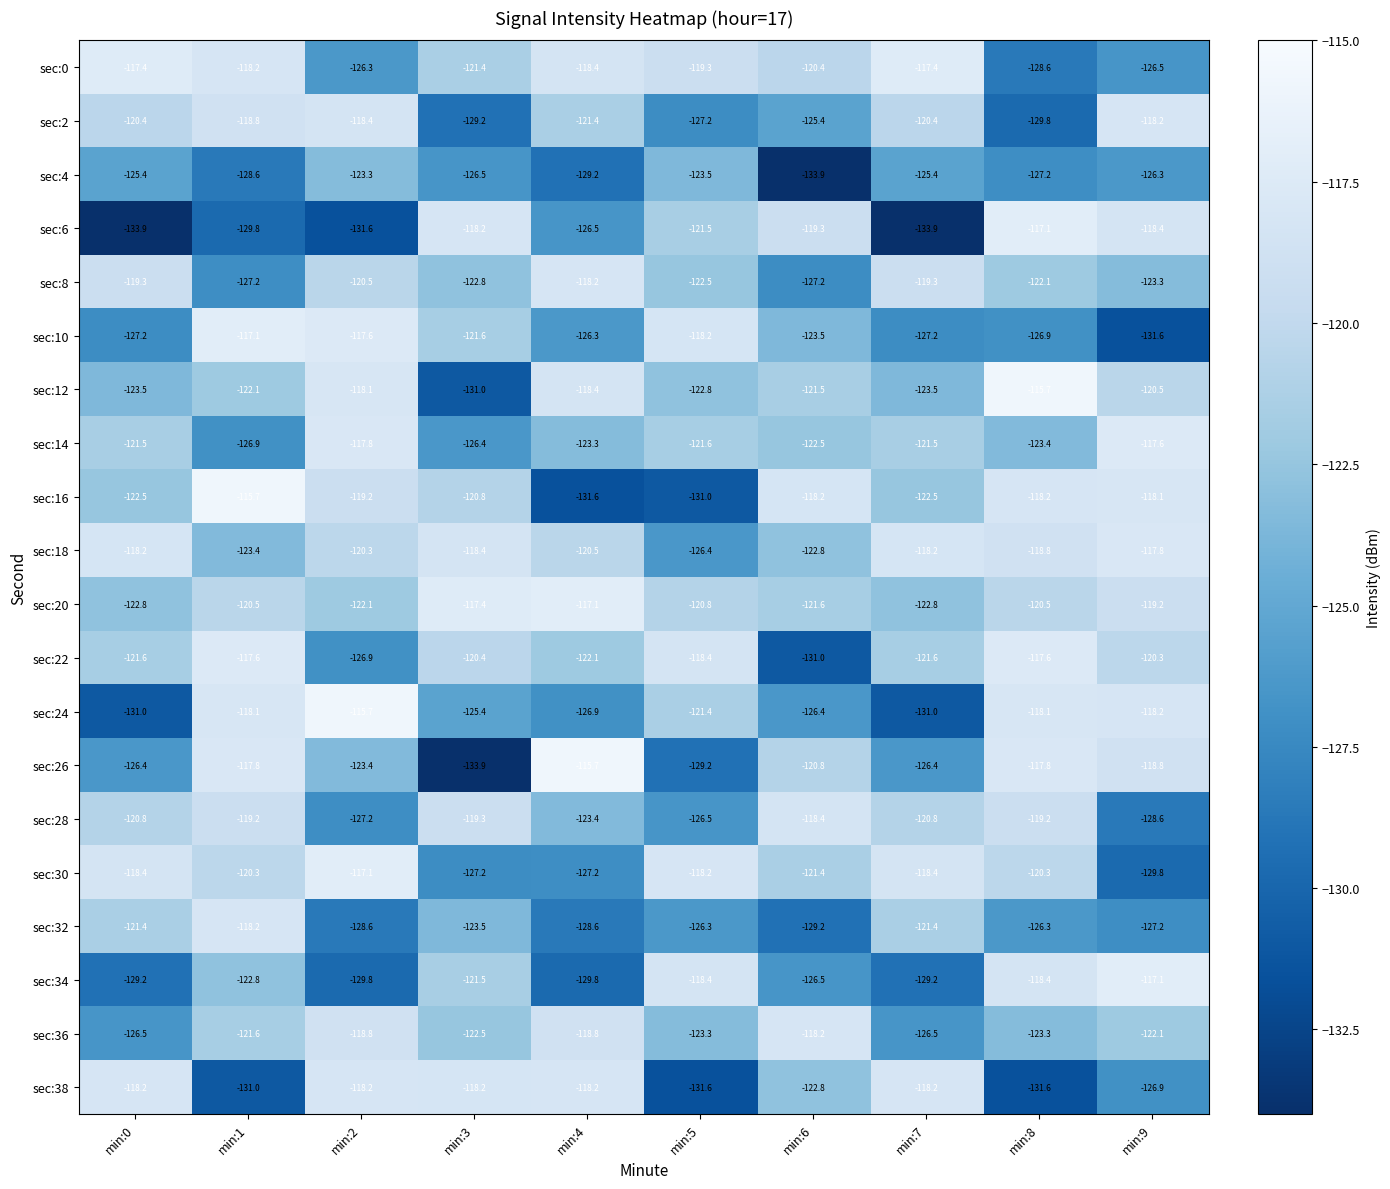

Which series has the widest spread of values?

sec:26